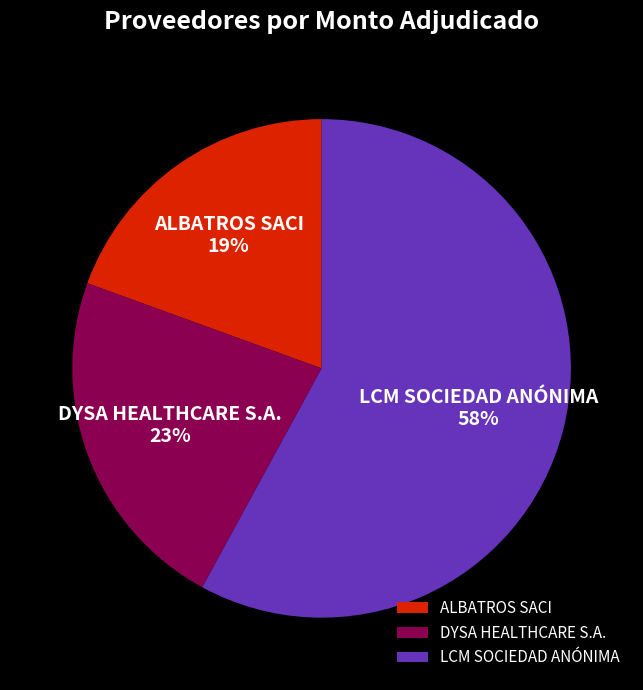

How many slices are in this pie chart?

3